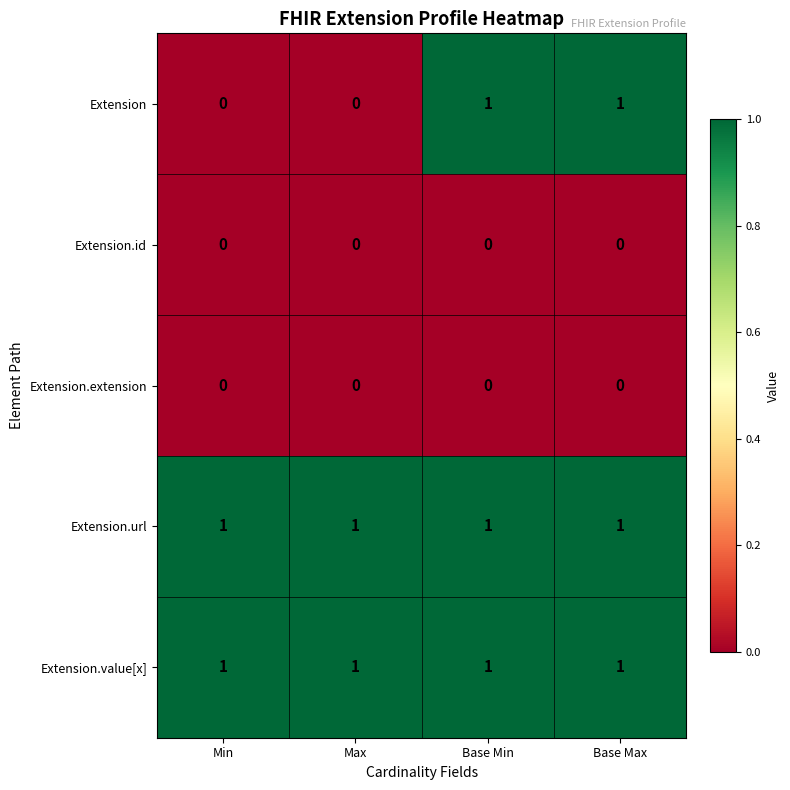

Between Min and Base Max, which series saw the biggest shift?

Extension